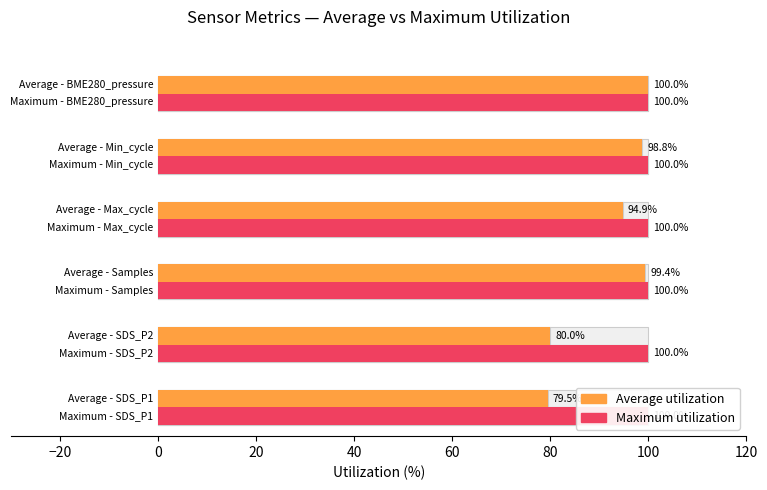

Is it true that Maximum utilization equals 0.5 at −20?

False